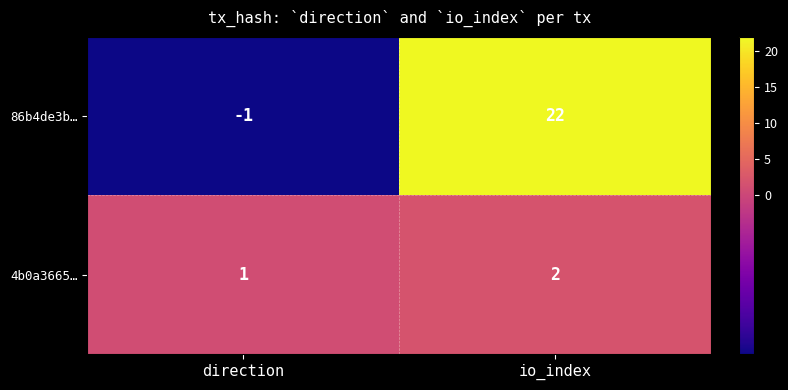

Rank the series by their maximum value, from highest to lowest.

86b4de3b…, 4b0a3665…